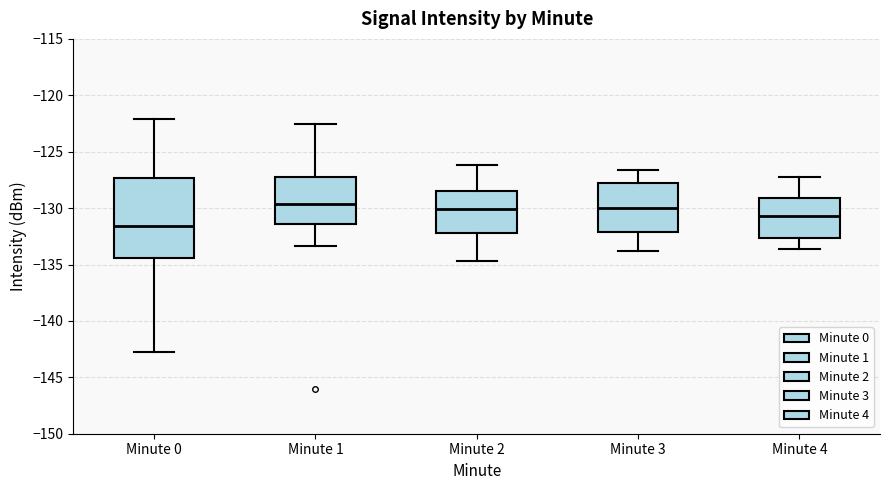

Reading left to right, transcribe this box plot: for each box, give where its median line is, the range the box spans, and where its two whiskers end, as read against the y-axis. The values are not printed on the chart, so give them approximately, as read against the axis.

Minute 0: median -131.5, box -134.5 to -127.5, whiskers -143.0 to -122.0
Minute 1: median -129.5, box -131.5 to -127.0, whiskers -133.5 to -122.5
Minute 2: median -130.0, box -132.0 to -128.5, whiskers -134.5 to -126.0
Minute 3: median -130.0, box -132.0 to -128.0, whiskers -134.0 to -126.5
Minute 4: median -130.5, box -132.5 to -129.0, whiskers -133.5 to -127.0